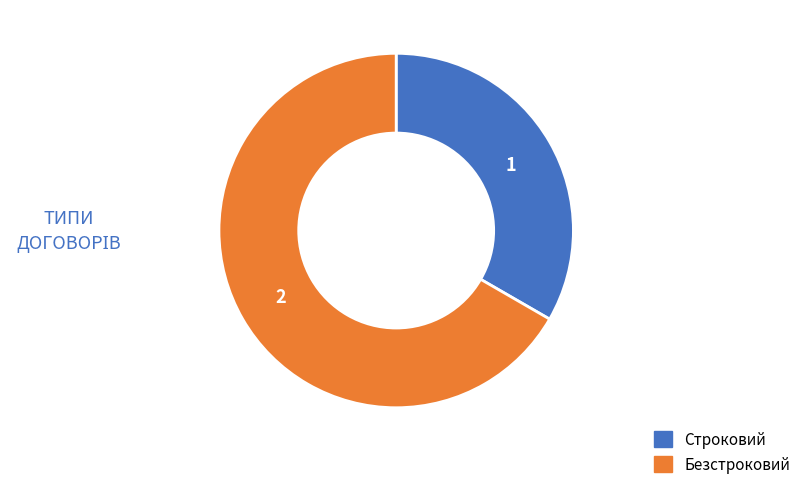

Rank the categories by value from lowest to highest.

Строковий, Безстроковий